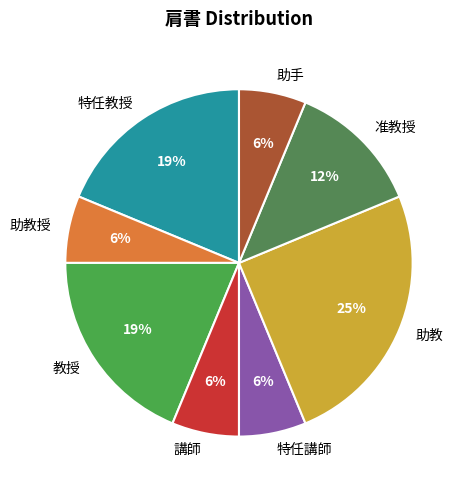

Count the number of slices in the pie.

8